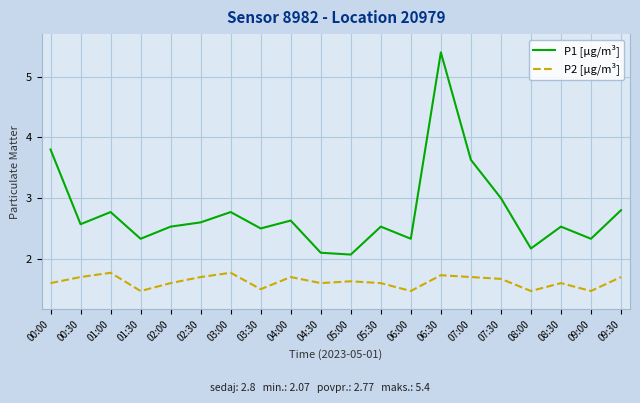

Read the P2 [µg/m³] value at 00:30.

1.7